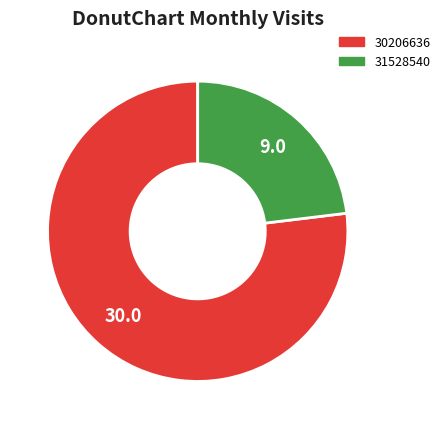

True or false: 31528540 accounts for 23% of the total.

True